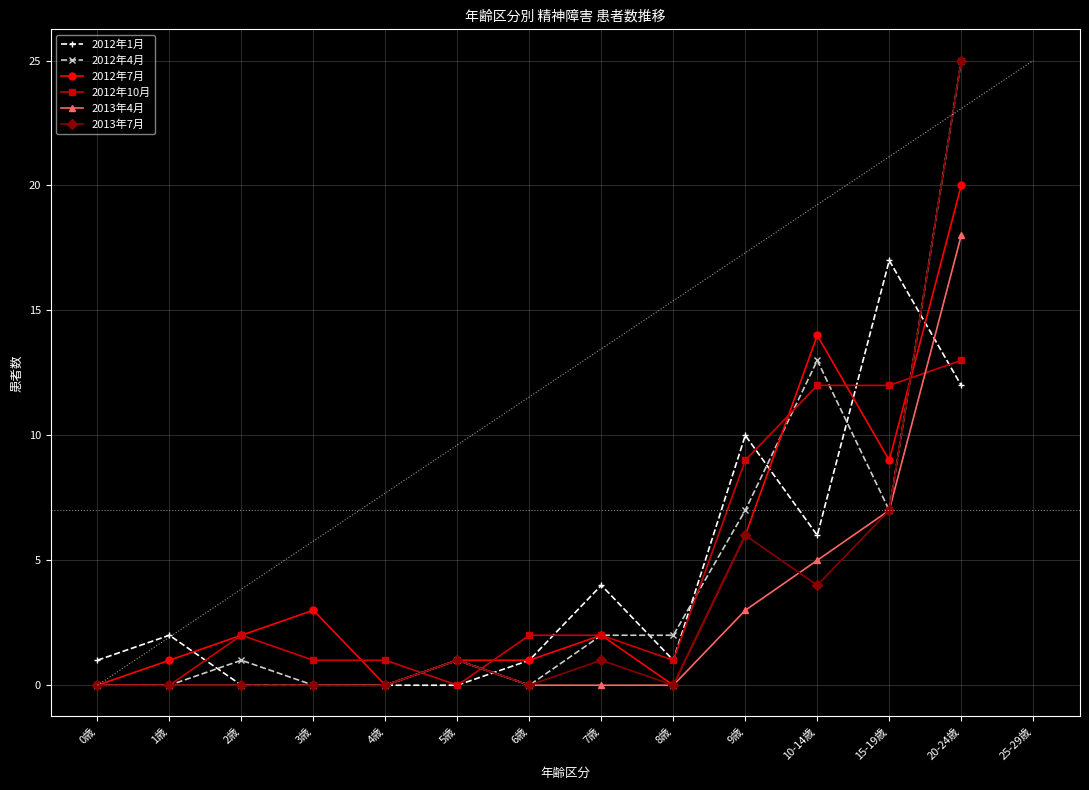

What are all the series names shown in the legend?

2012年1月, 2012年4月, 2012年7月, 2012年10月, 2013年4月, 2013年7月